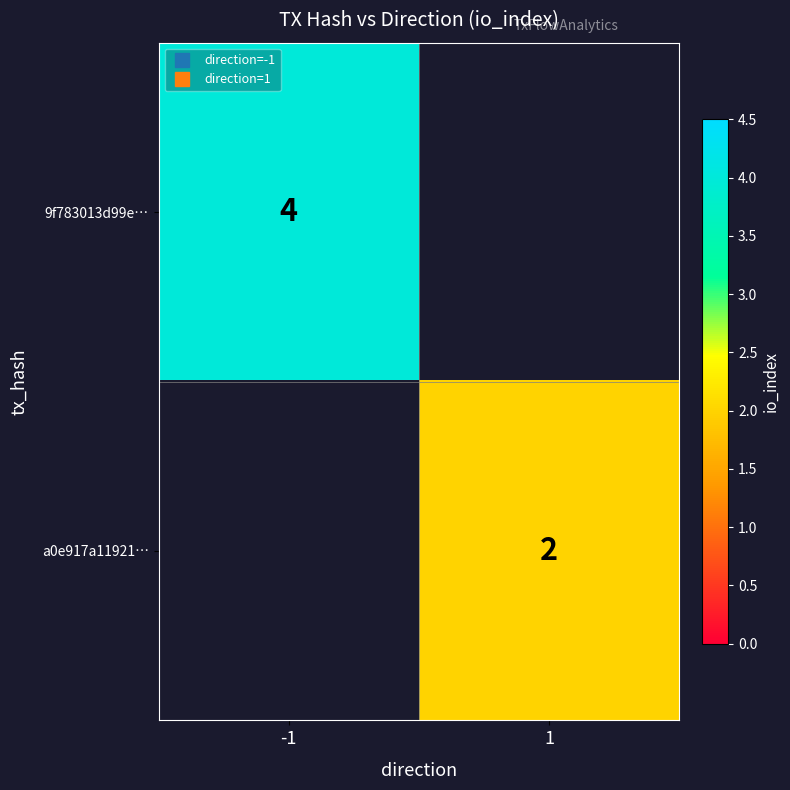

What is the difference between the highest and lowest values at -1?

4